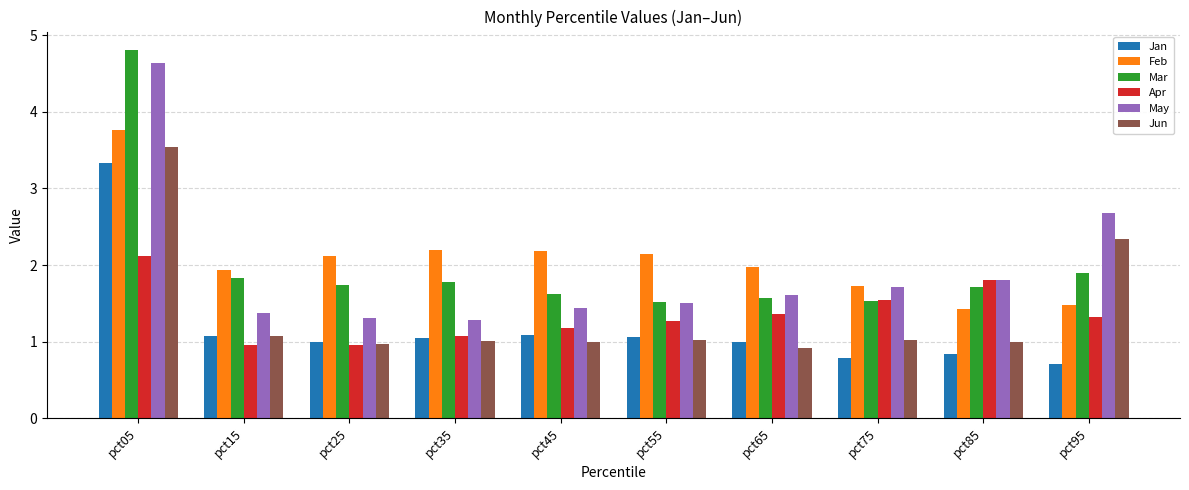

Read the Apr value at pct35.

1.1